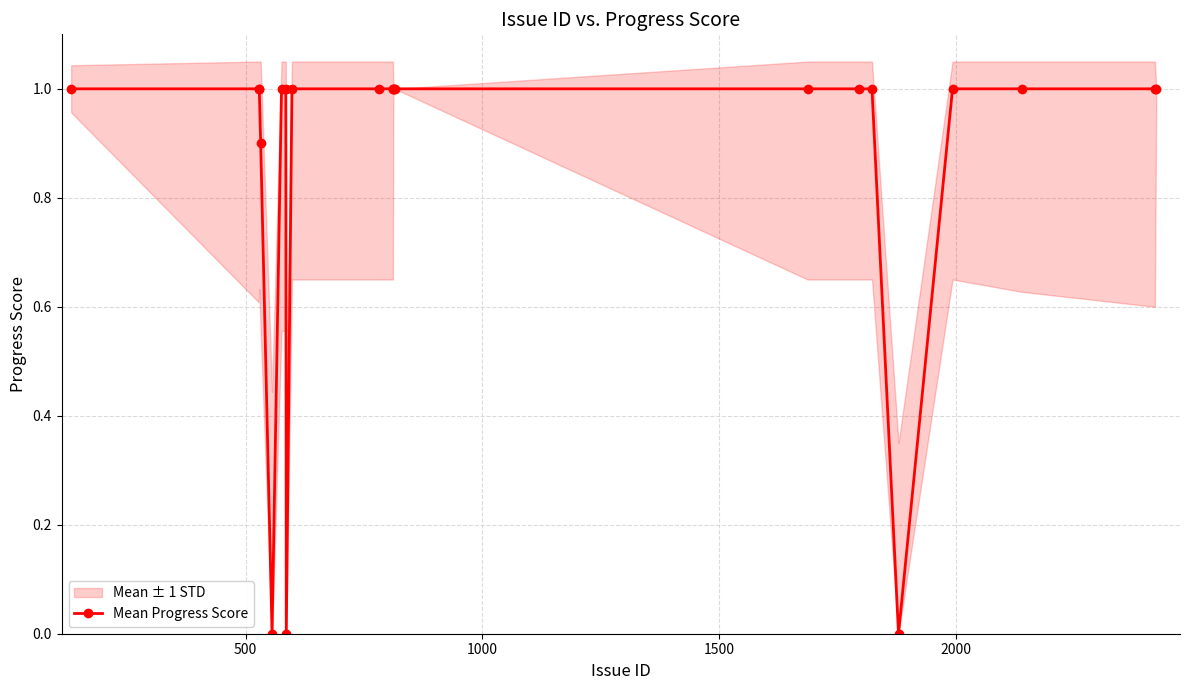

What is the maximum value for Mean Progress Score?

1.0